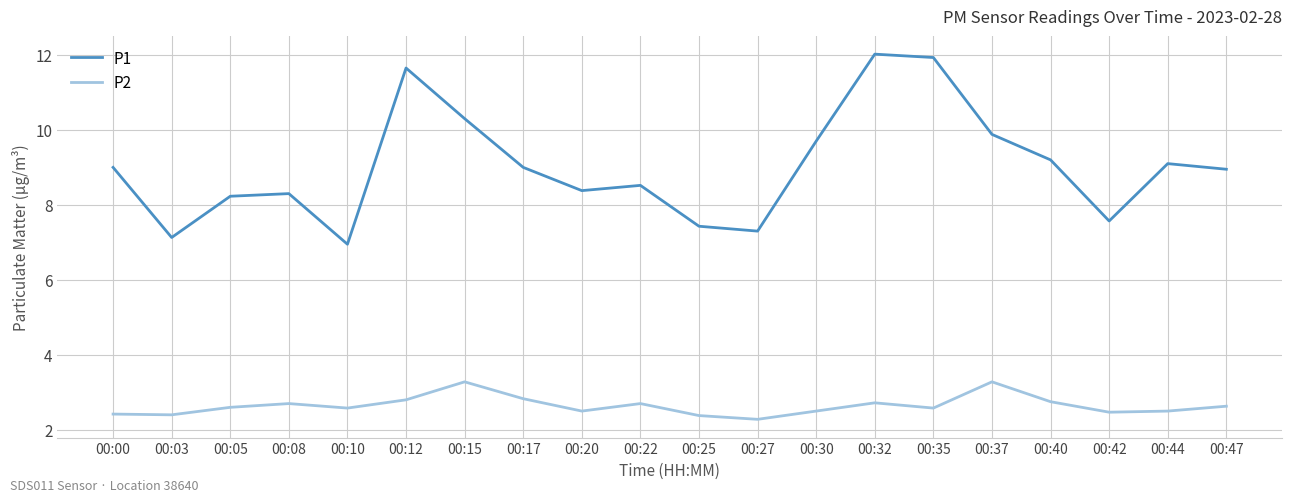

Rank the series by their average value, from lowest to highest.

P2, P1